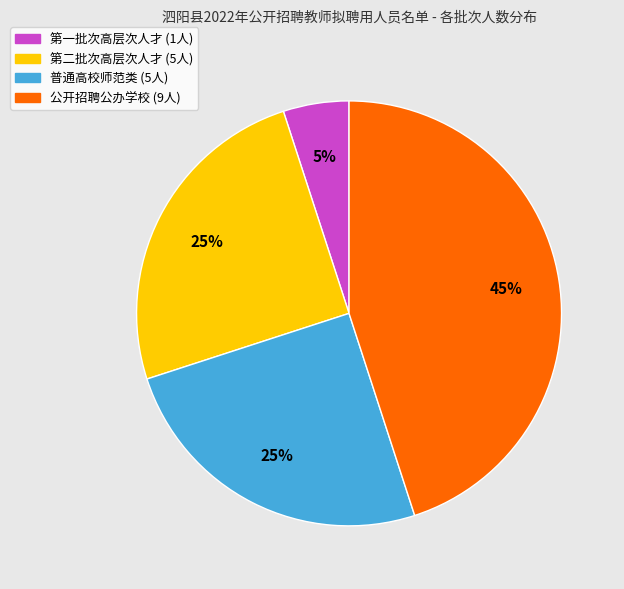

To the nearest percent, what portion does 第一批次高层次人才 represent?

5%